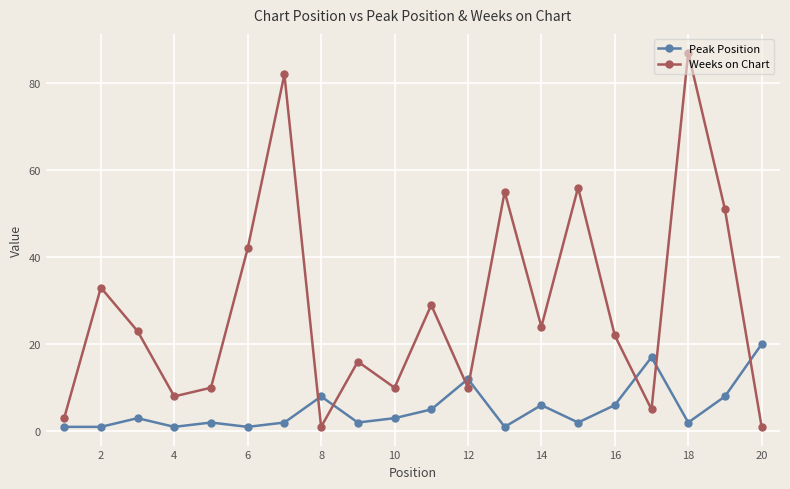

In Weeks on Chart, how many points are higher than both neighbors (excluding endpoints)?

7